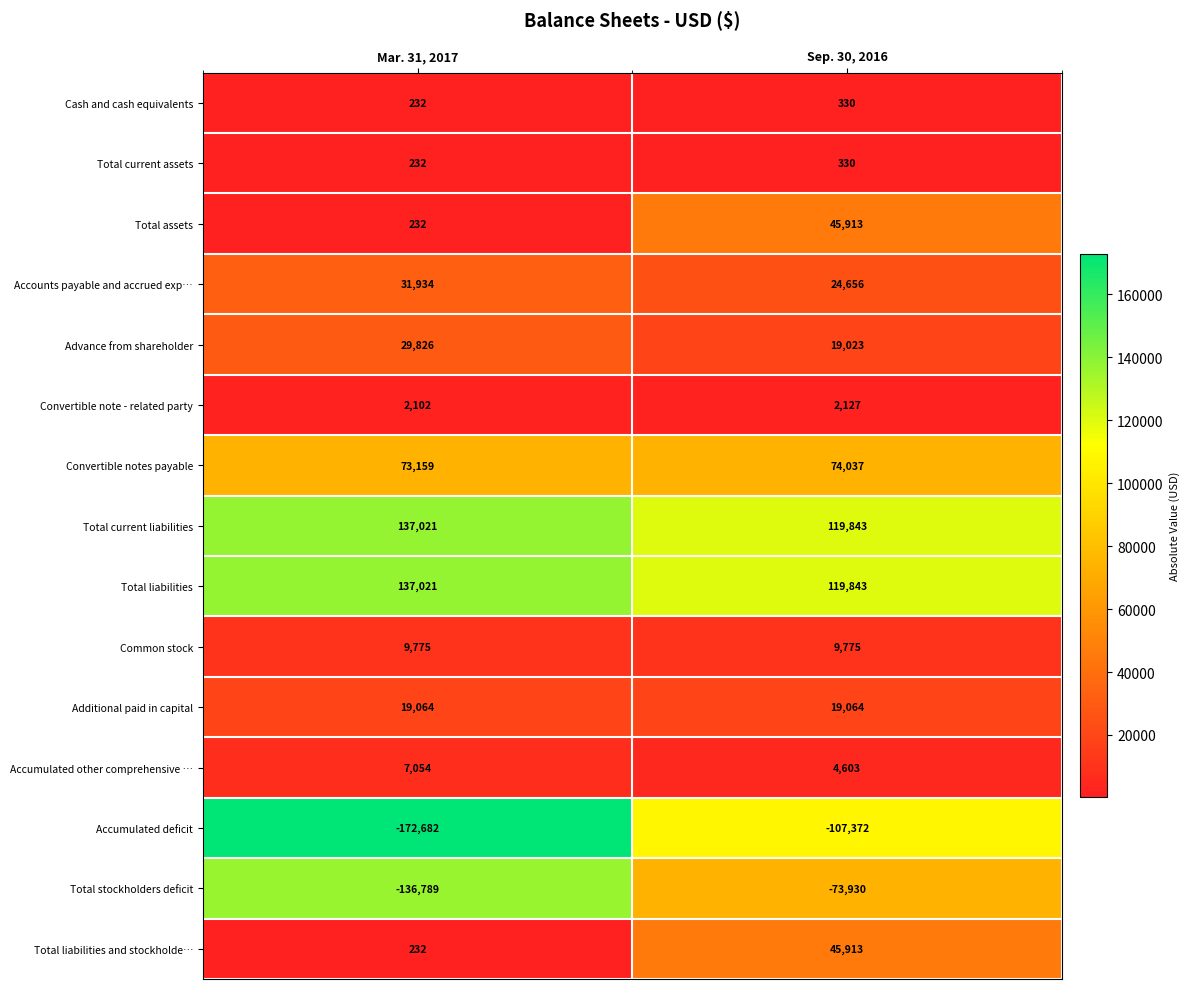

Reading right to left, list all the values displayed in this chart.

Cash and cash equivalents: 330	232
Total current assets: 330	232
Total assets: 45913	232
Accounts payable and accrued exp…: 24656	31934
Advance from shareholder: 19023	29826
Convertible note - related party: 2127	2102
Convertible notes payable: 74037	73159
Total current liabilities: 119843	137021
Total liabilities: 119843	137021
Common stock: 9775	9775
Additional paid in capital: 19064	19064
Accumulated other comprehensive …: 4603	7054
Accumulated deficit: -107372	-172682
Total stockholders deficit: -73930	-136789
Total liabilities and stockholde…: 45913	232